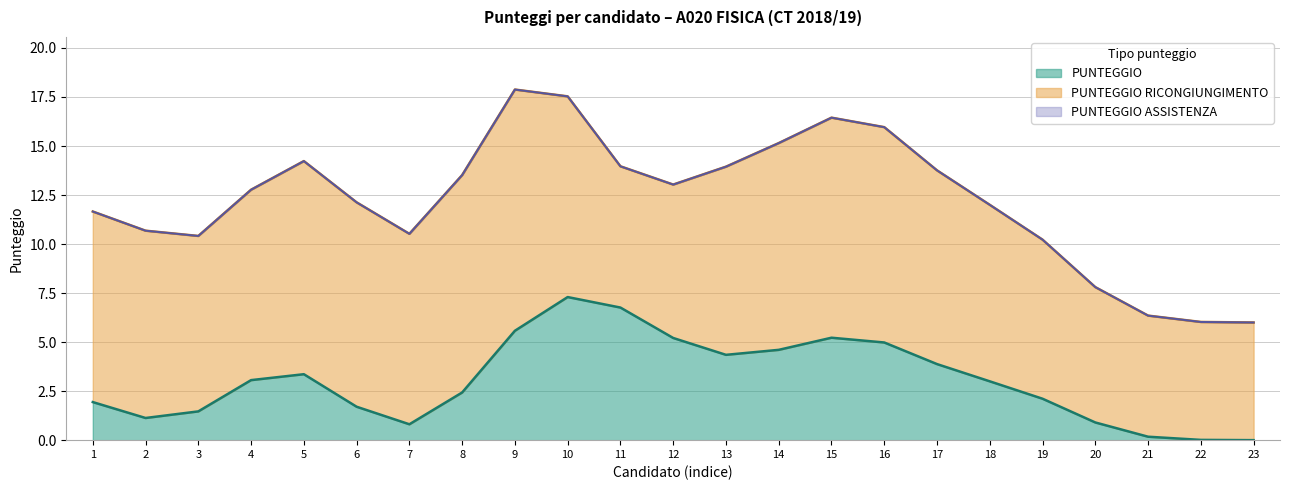

The value of PUNTEGGIO at 1 is 1.9. True or false?

True